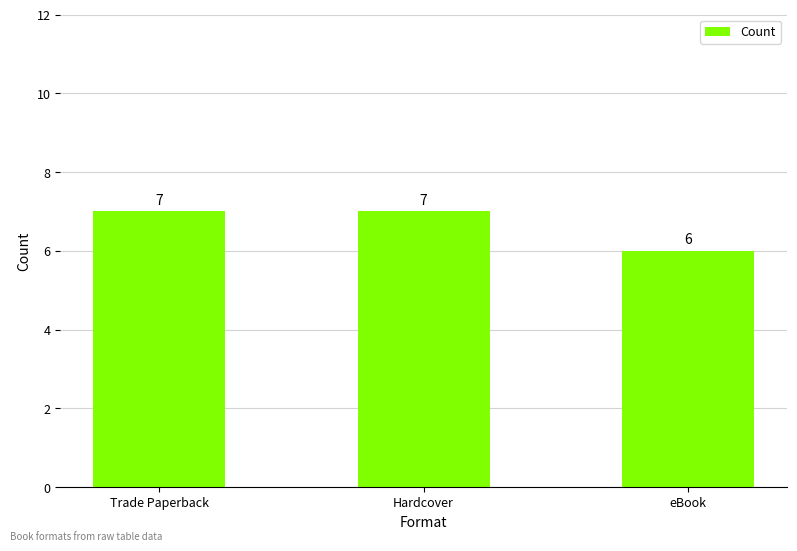

What position from the right is Trade Paperback?

3